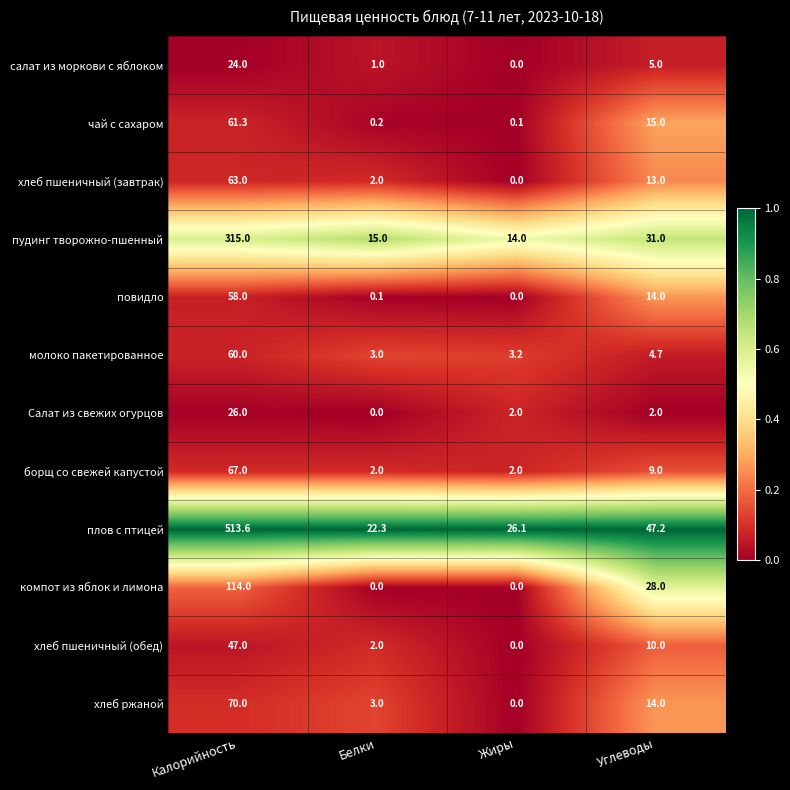

At Калорийность, list the series in order from smallest to largest.

салат из моркови с яблоком, Салат из свежих огурцов, хлеб пшеничный (обед), повидло, молоко пакетированное, чай с сахаром, хлеб пшеничный (завтрак), борщ со свежей капустой, хлеб ржаной, компот из яблок и лимона, пудинг творожно-пшенный, плов с птицей